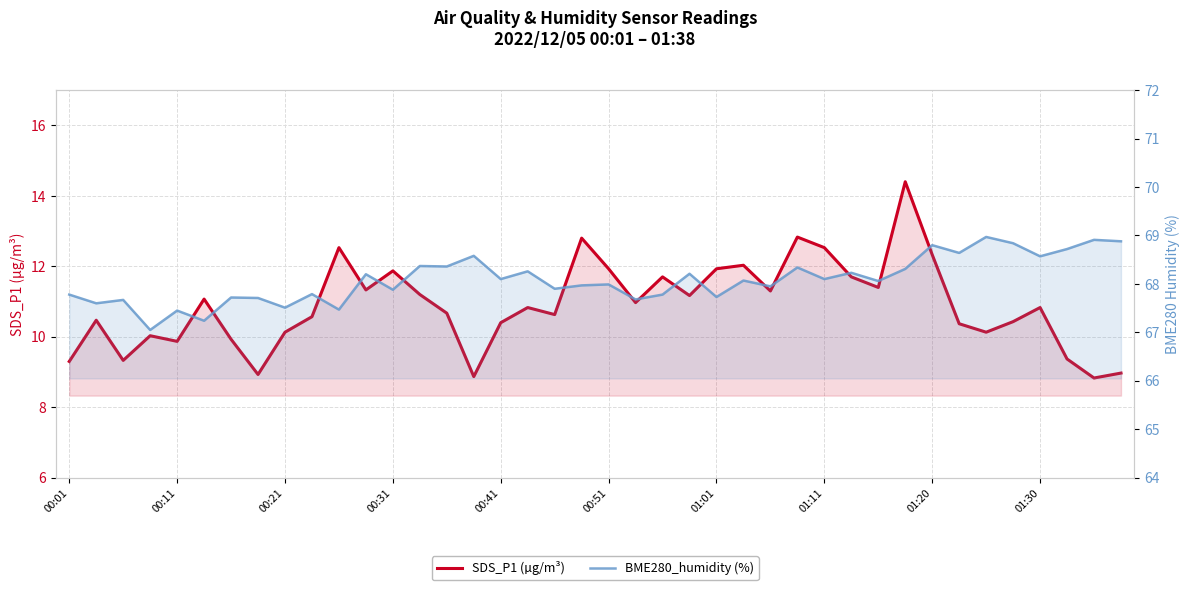

Between 23 and 19, which is larger?

19